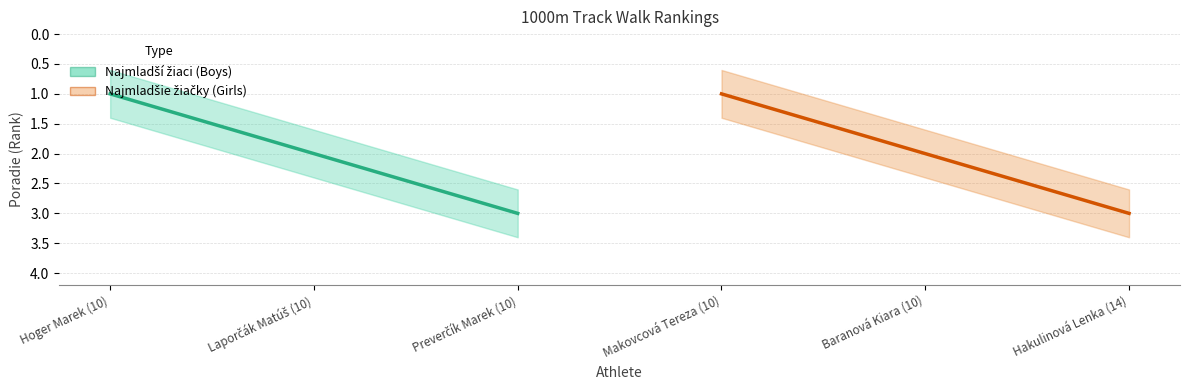

Is the value of Najmladšie žiačky (Girls) at Preverčík Marek (10) greater than the value of Najmladší žiaci (Boys) at Laporčák Matúš (10)?

Yes